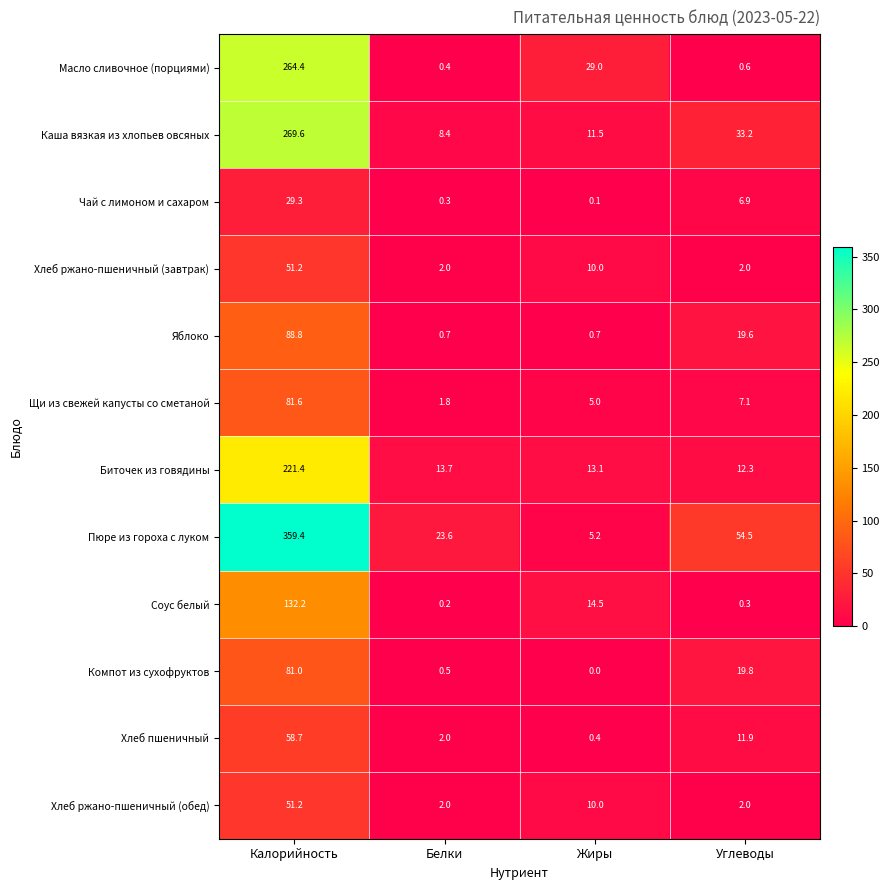

What is the difference between the maximum and minimum values in the Компот из сухофруктов series?

81.0